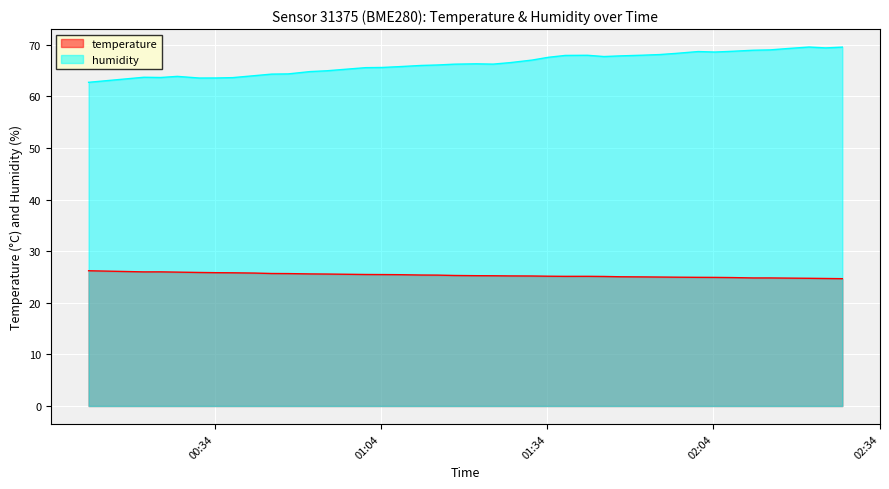

At how many categories does at least one series exceed 62?

40